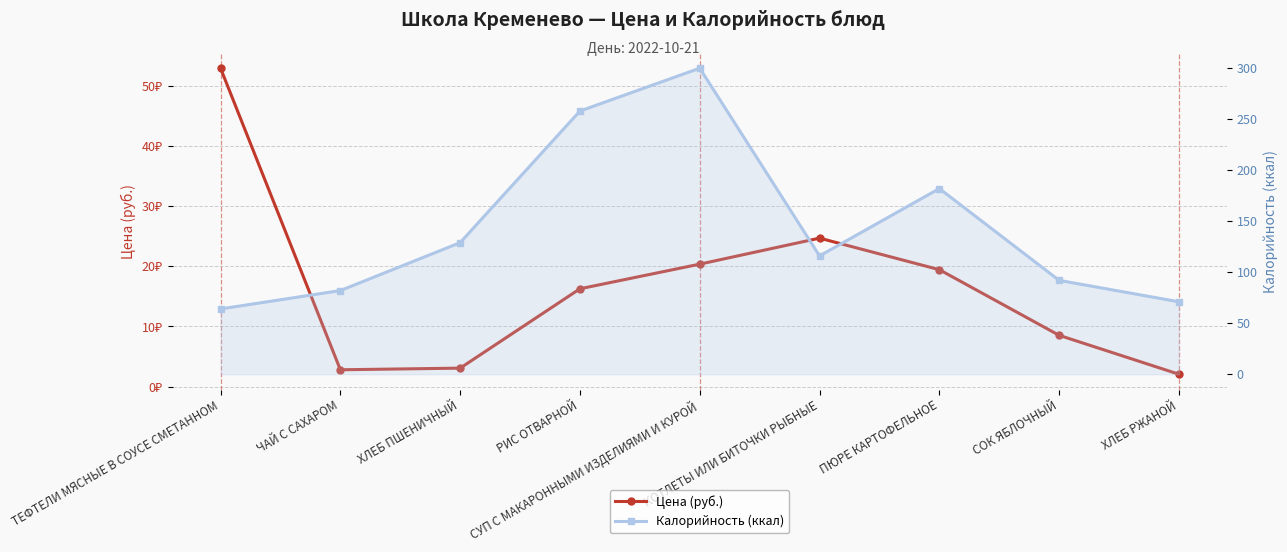

At ХЛЕБ РЖАНОЙ, list the series in order from largest to smallest.

Калорийность (ккал), Цена (руб.)